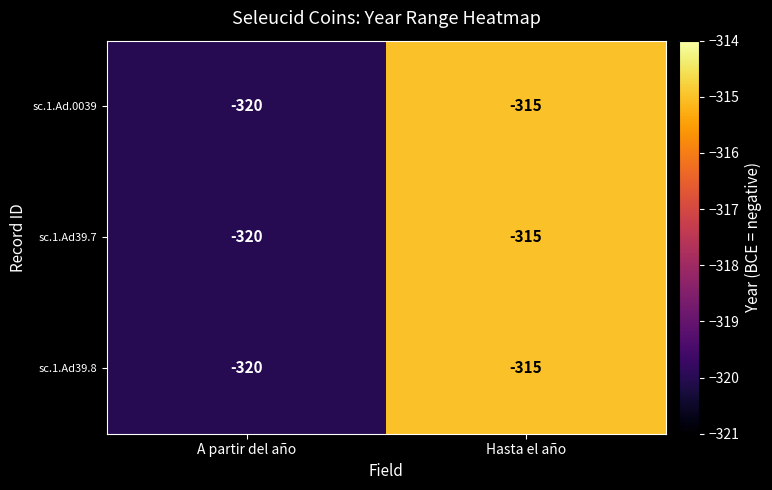

Read the sc.1.Ad39.7 value at A partir del año.

-320